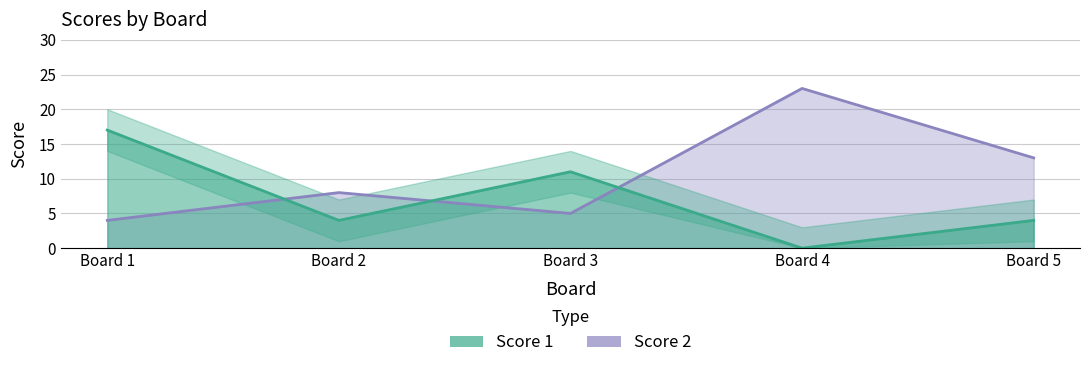

Between Board 4 and Board 3, which is larger?

Board 3